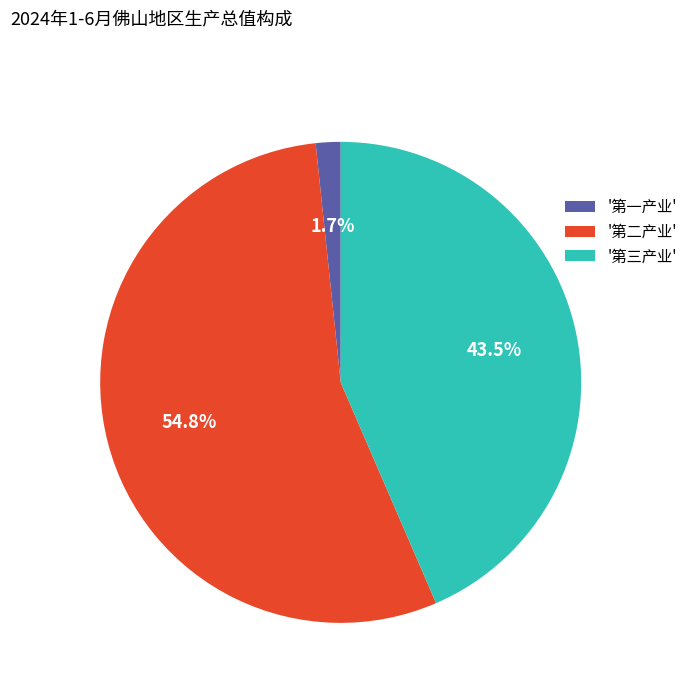

Which slice is the largest?

'第二产业'